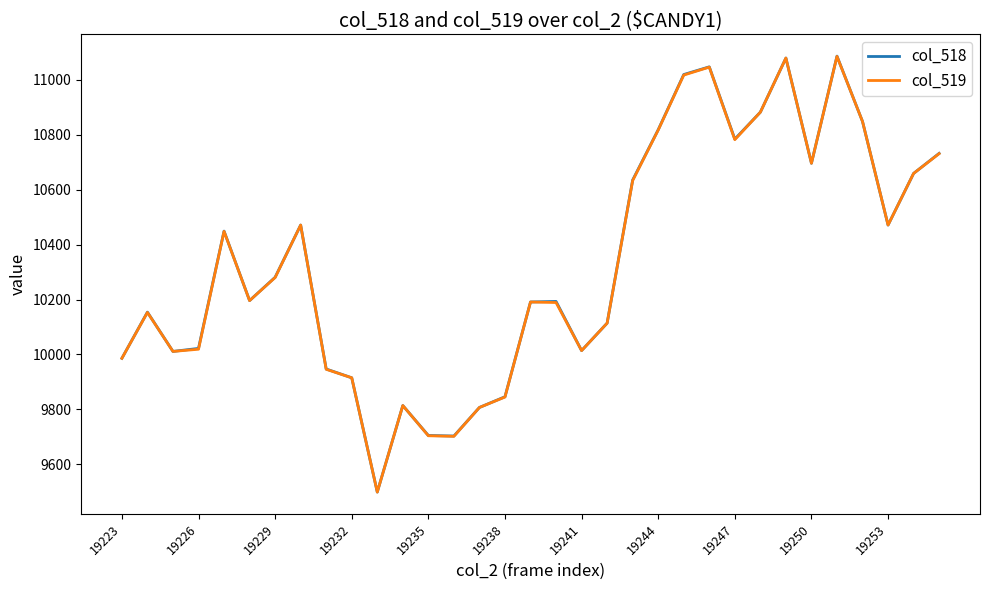

What is the minimum value for col_518?

9499